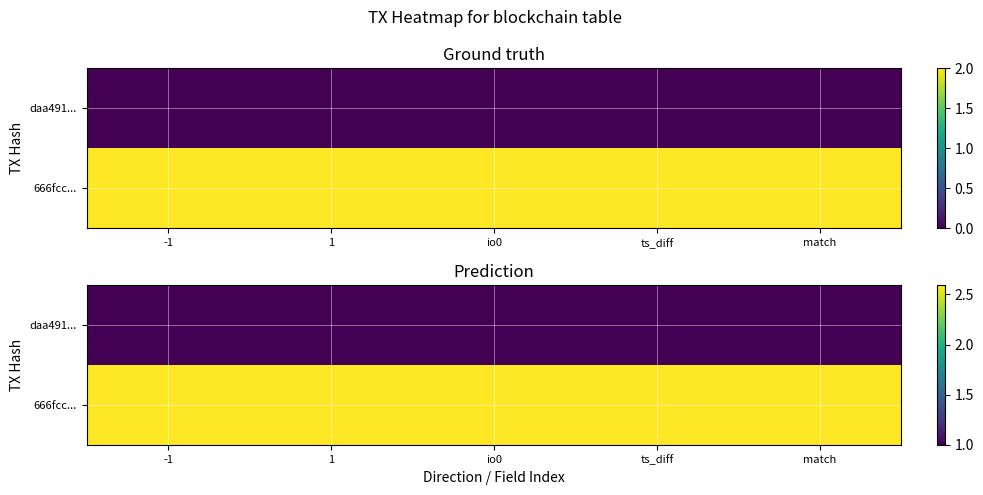

At which label does 666fcc... reach its peak?

-1